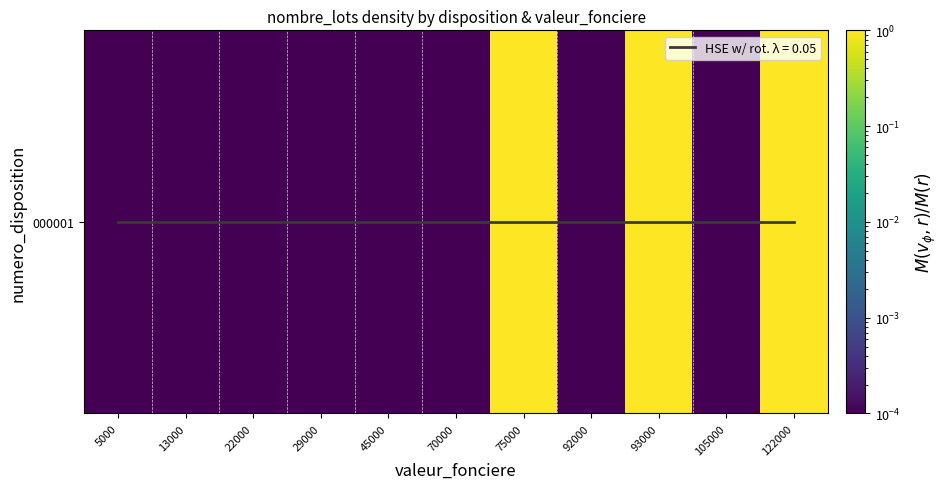

Rank the categories by value from lowest to highest.

5000, 13000, 22000, 29000, 45000, 70000, 92000, 105000, 75000, 93000, 122000